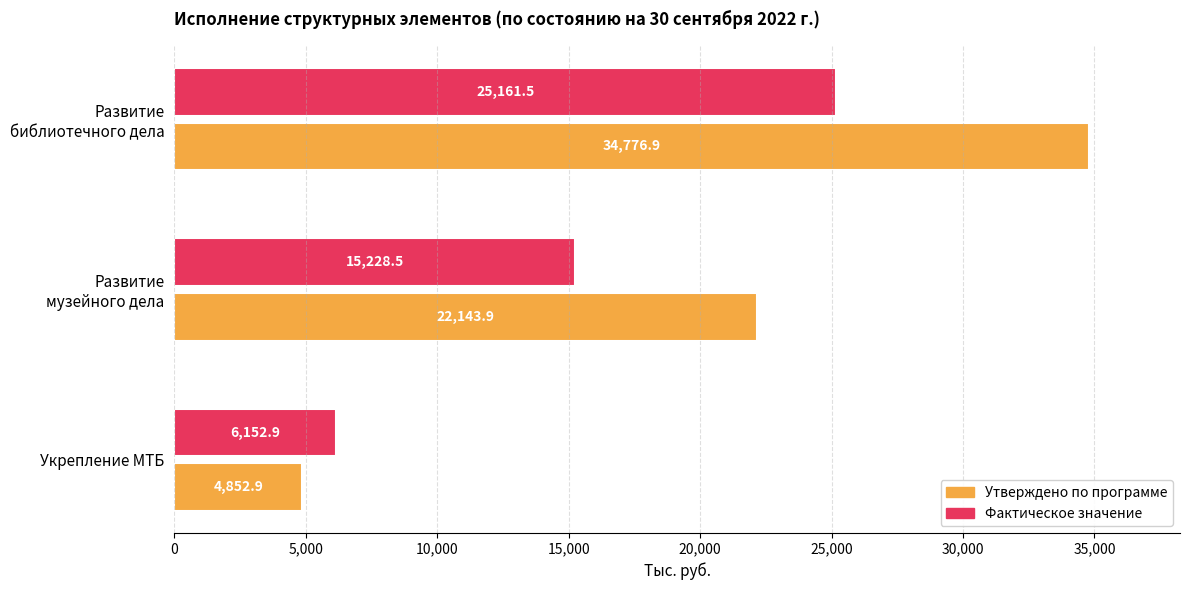

What is the maximum value shown in the chart?

34776.9